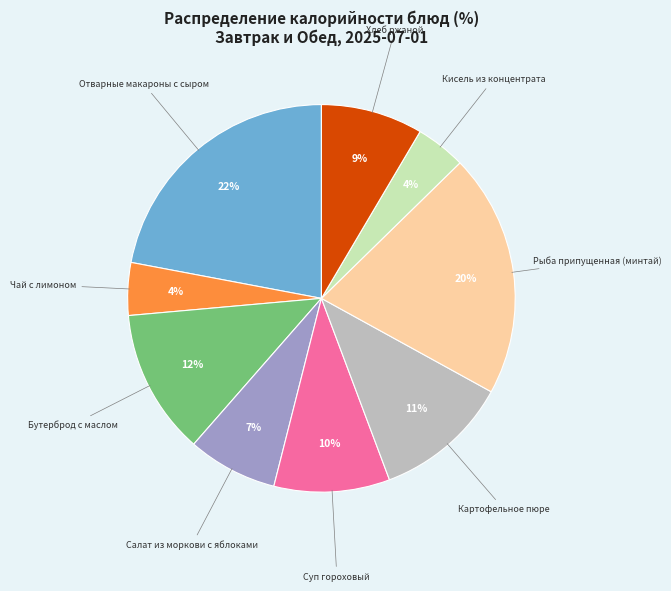

To the nearest percent, what is the average slice percentage?

11%